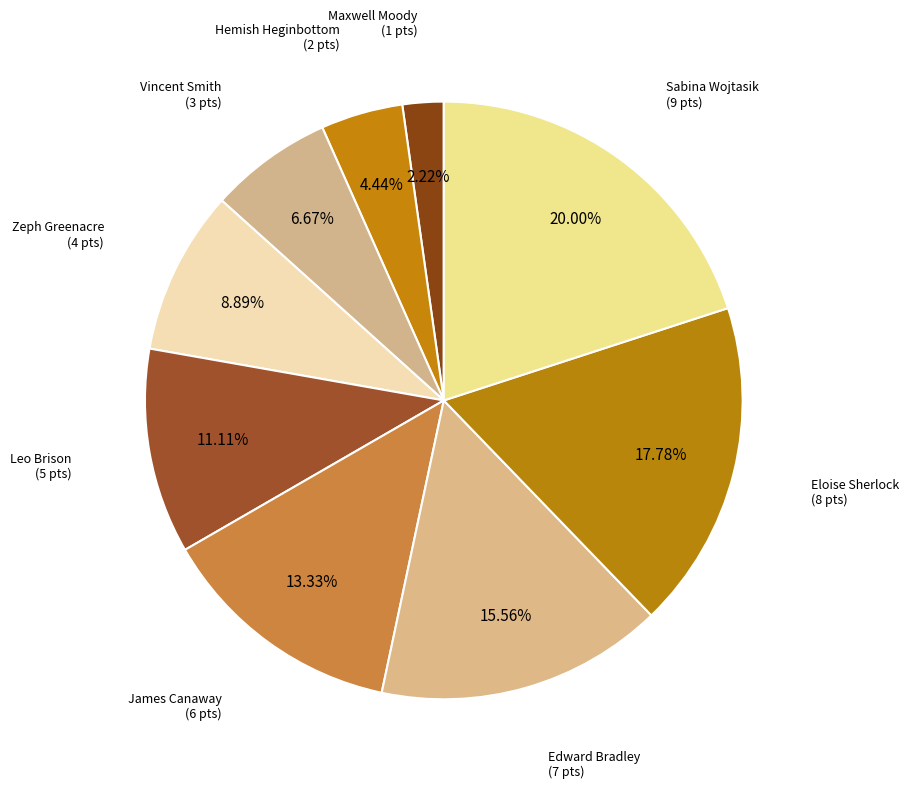

How many slices are in this pie chart?

9